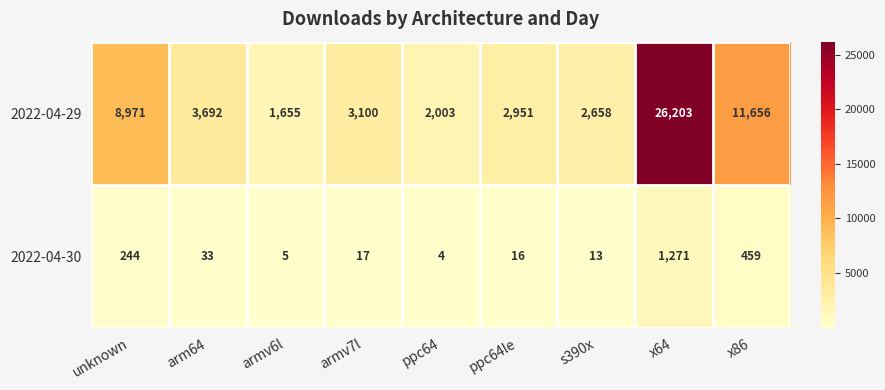

Which series has the widest spread of values?

2022-04-29